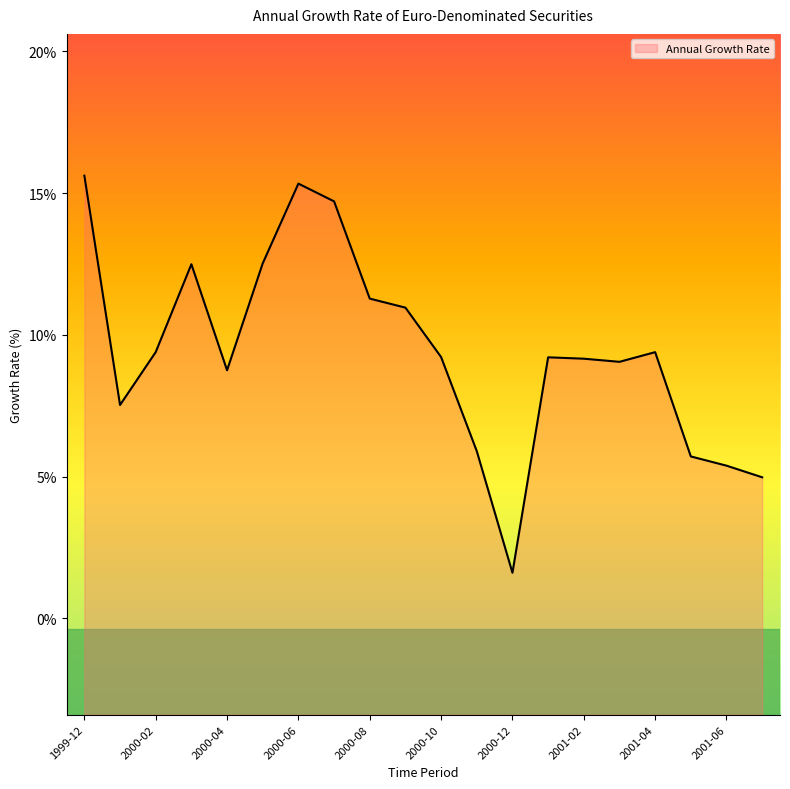

List the labels in order of value, largest first.

1999-12, 2000-06, 2000-07, 2000-05, 2000-03, 2000-08, 2000-09, 2000-02, 2001-04, 2000-10, 2001-01, 2001-02, 2001-03, 2000-04, 2000-01, 2000-11, 2001-05, 2001-06, 2001-07, 2000-12